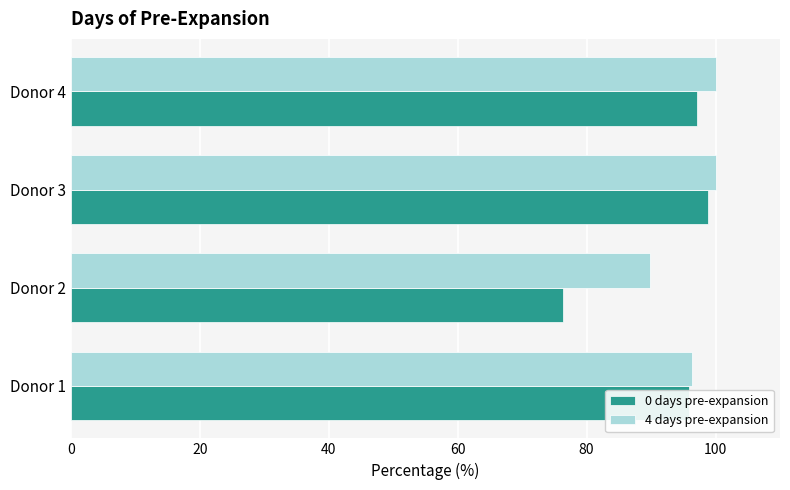

What is the difference between the maximum and minimum values in the 0 days pre-expansion series?

22.4